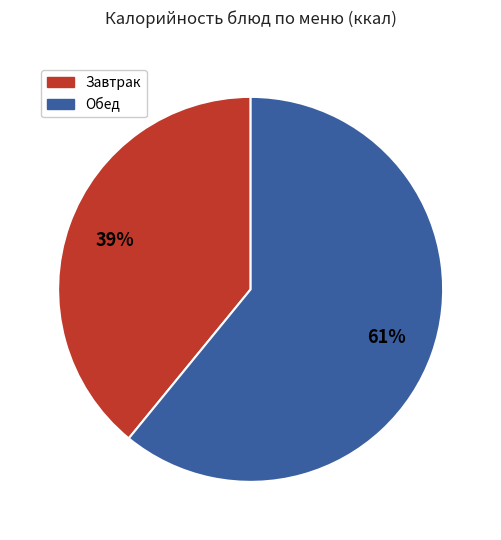

Is there a majority slice in this chart?

Yes